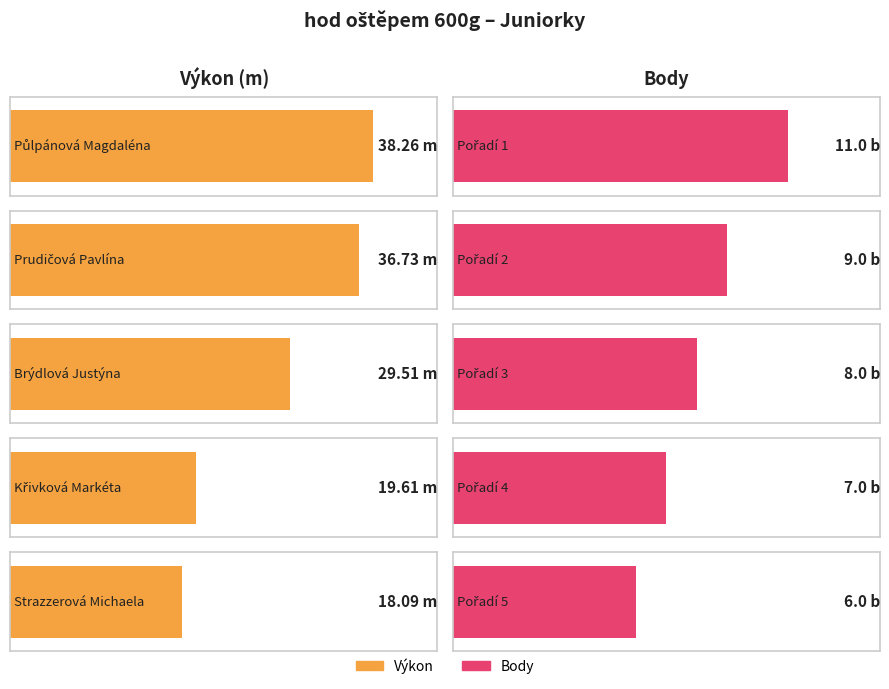

Which series has the widest spread of values?

Výkon